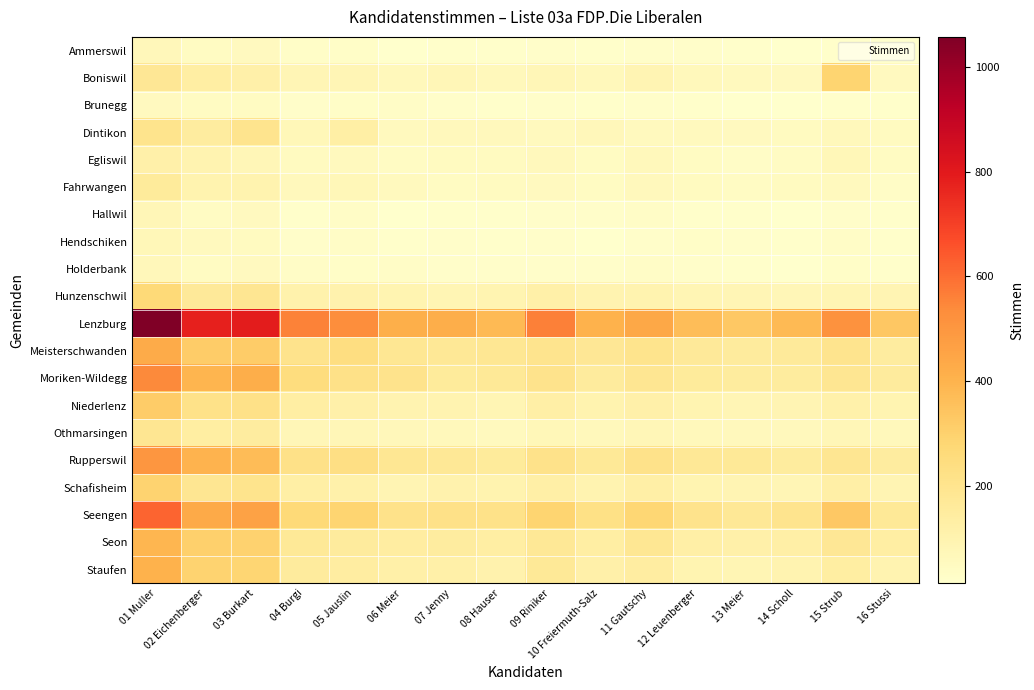

Which series has the largest range (max minus min)?

Lenzburg